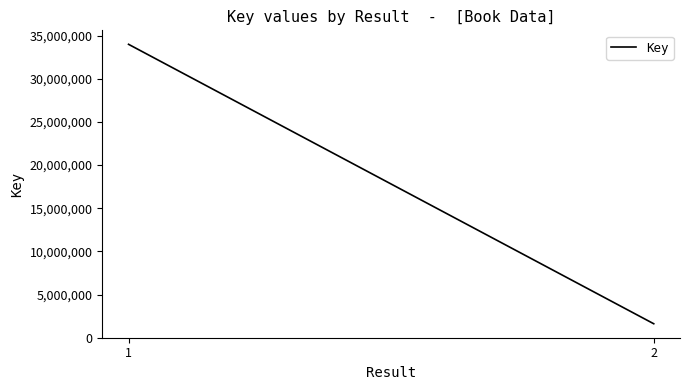

Which has a higher value, 2 or 1?

1